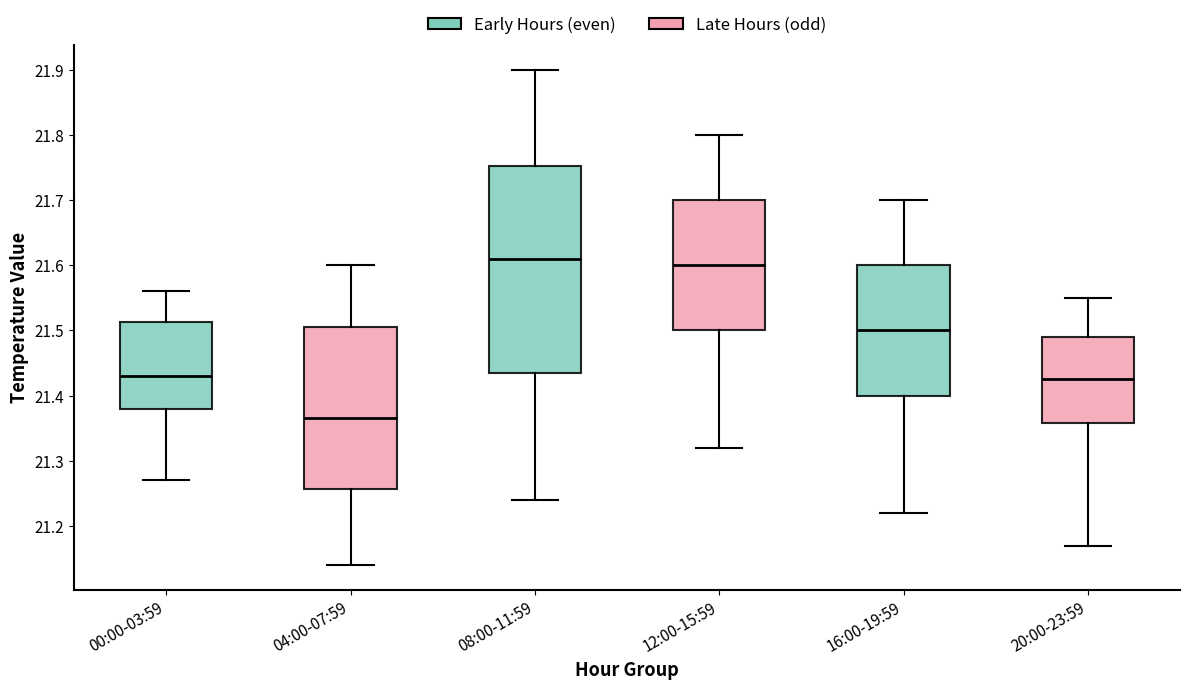

Comparing the boxes themselves (not the whiskers), which one is the tallest?

08:00-11:59